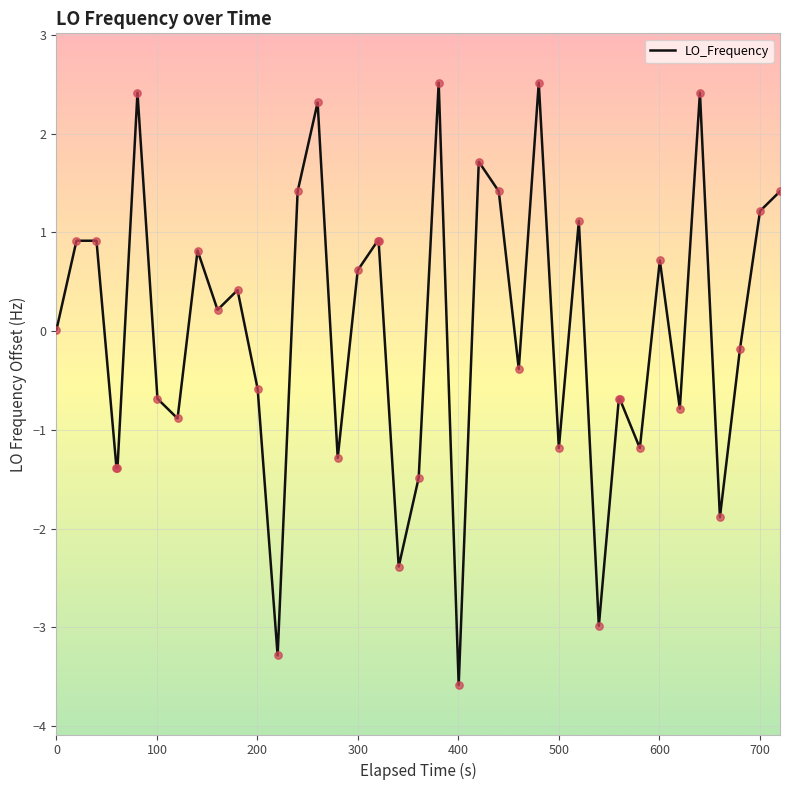

What is the difference between the maximum and minimum values?

6.1